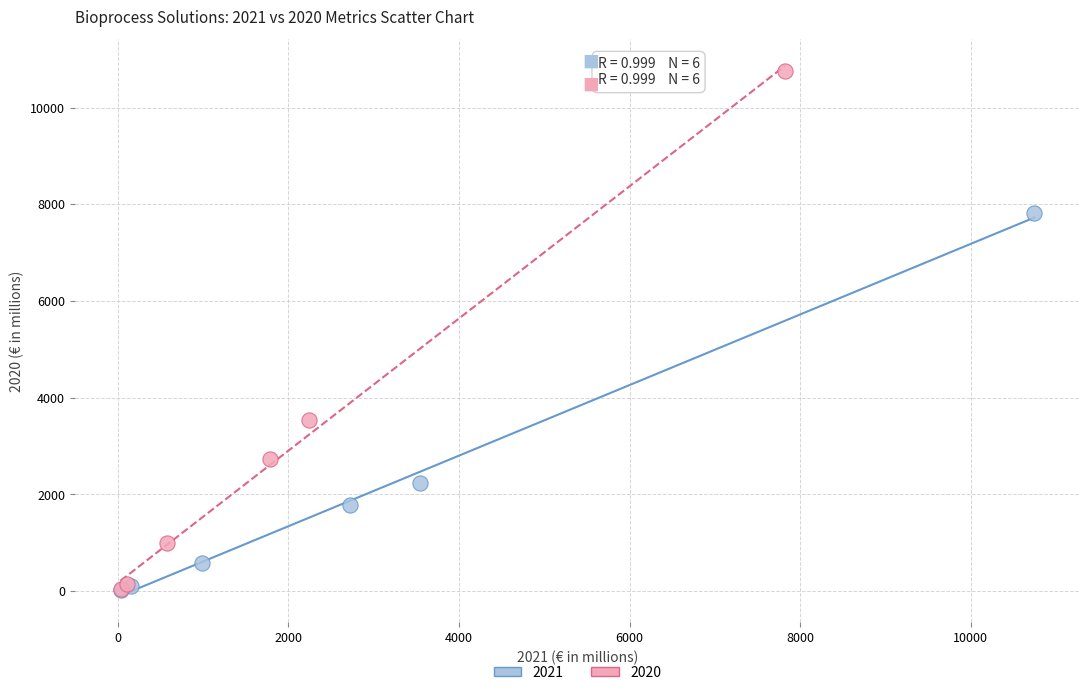

Which series has the largest Y range (max minus min)?

2020